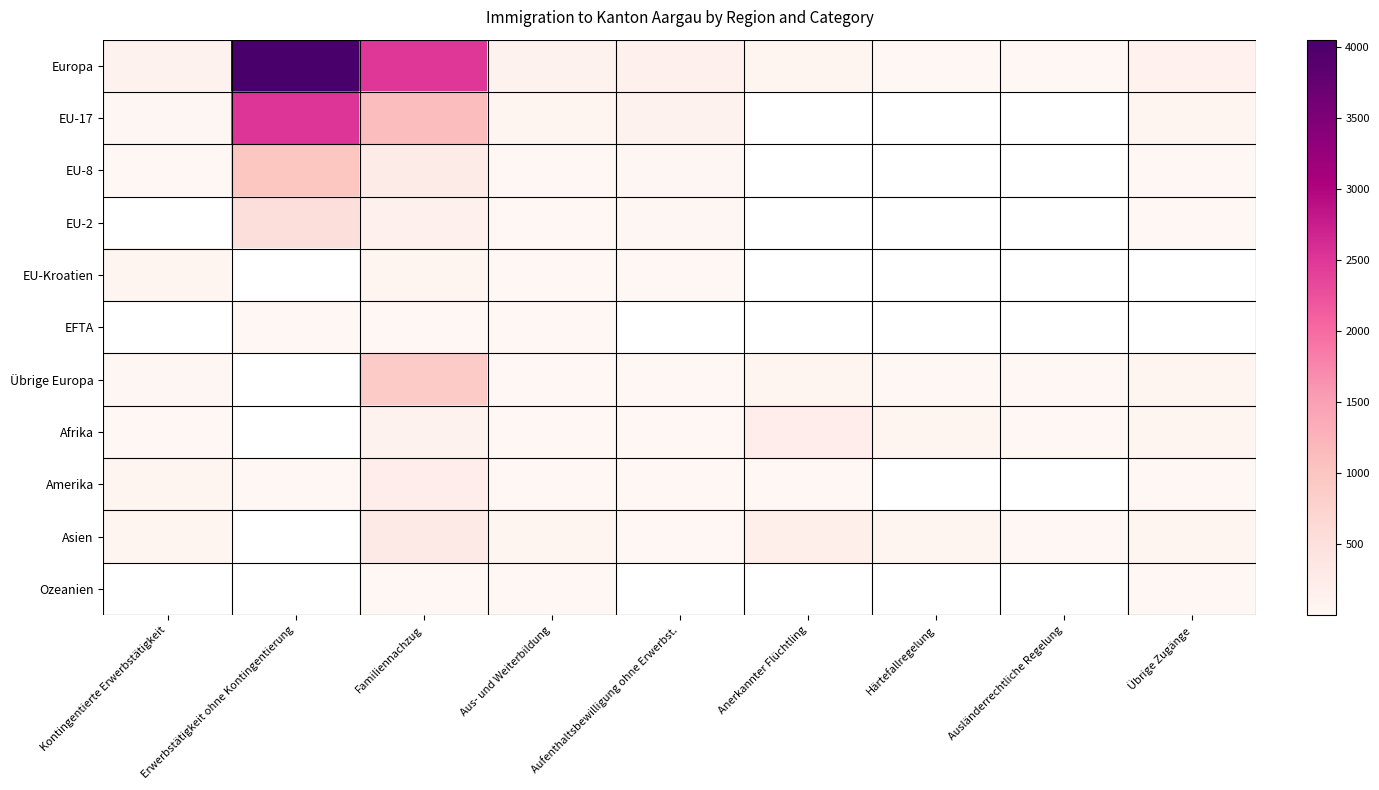

Which series has the largest range (max minus min)?

Europa